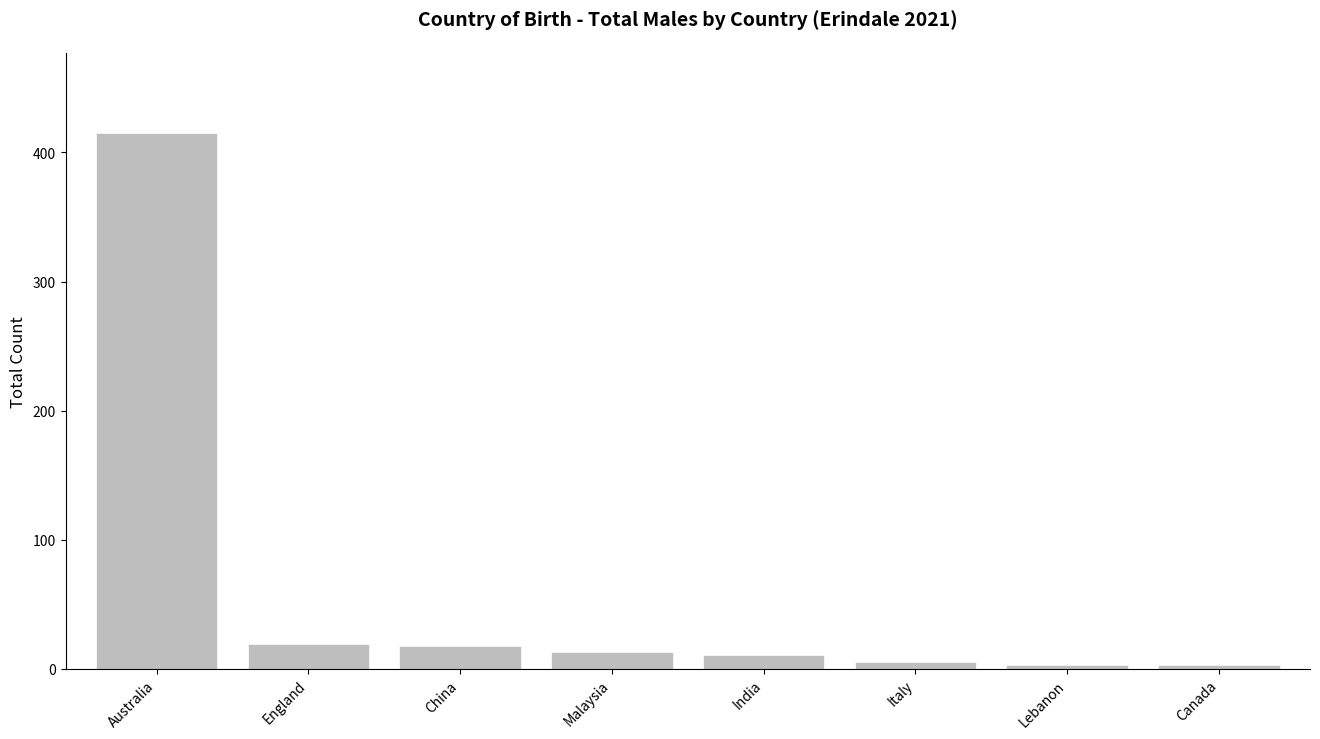

What is the sum of all values?

487